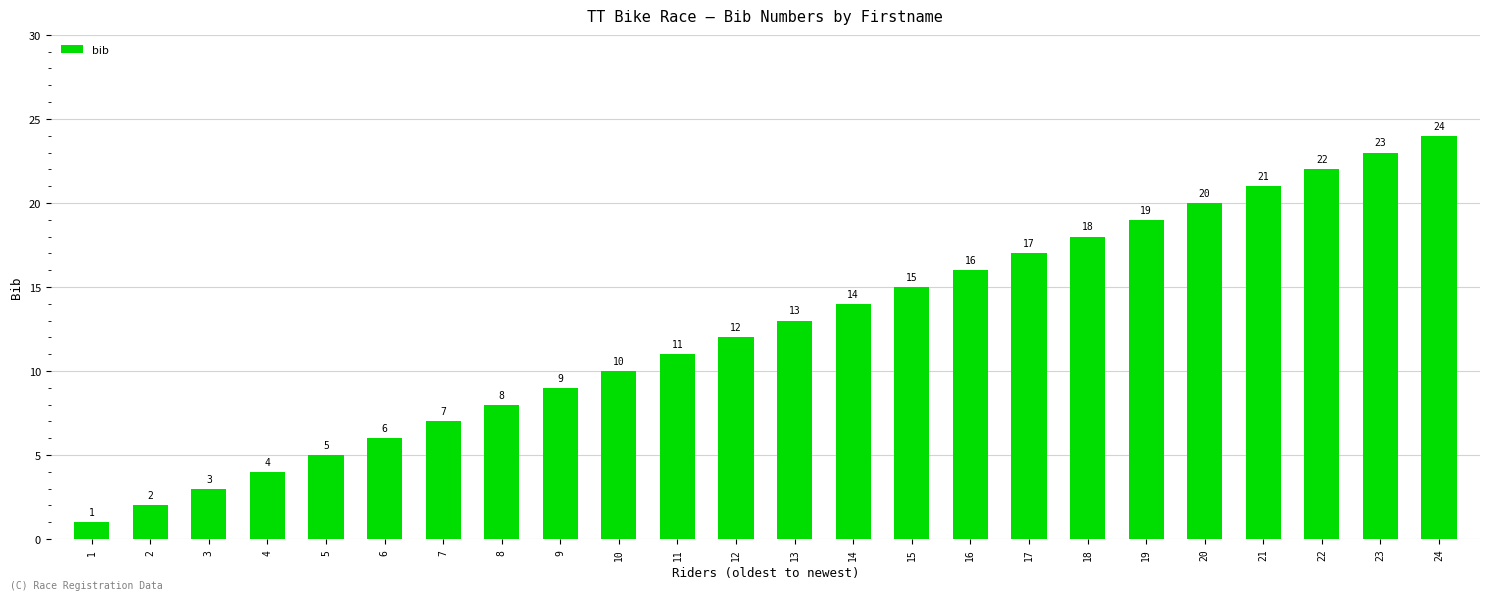

Where is the data nearest to the value 12?

12